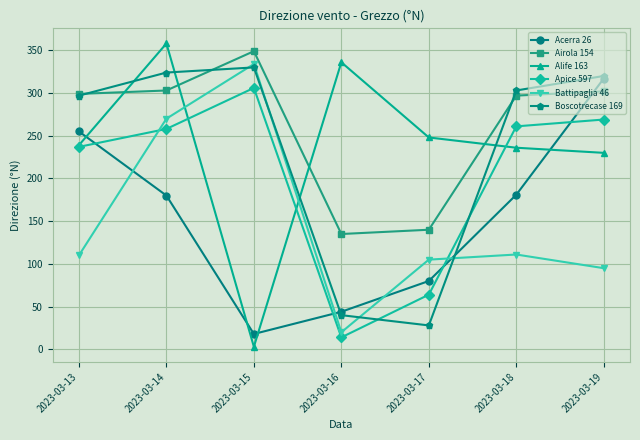

How many lines are shown in the chart?

6